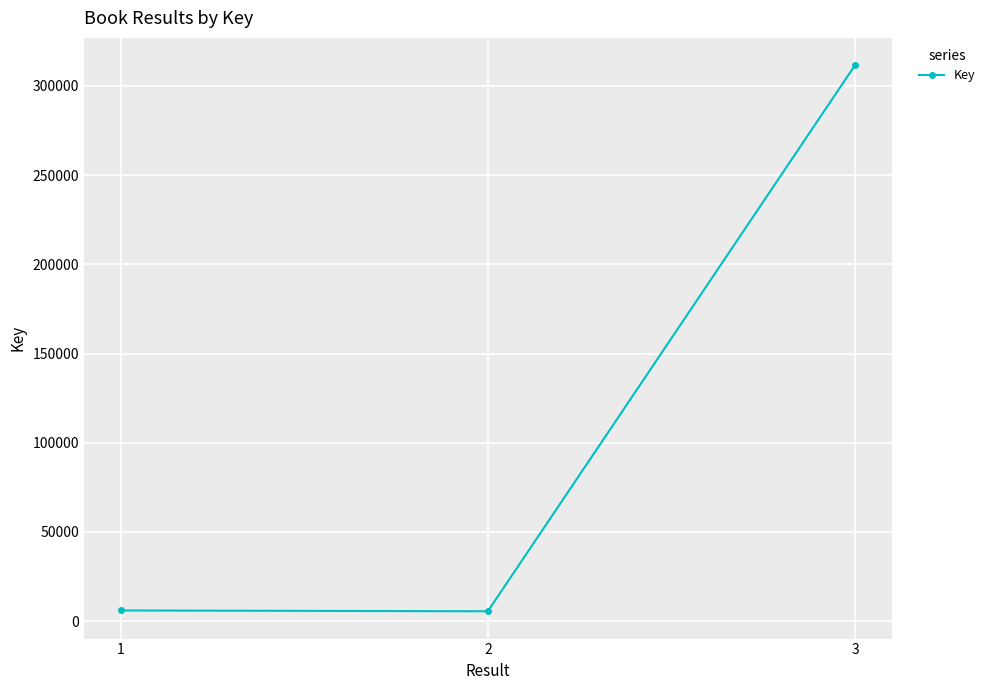

Does the chart have visible grid lines?

Yes